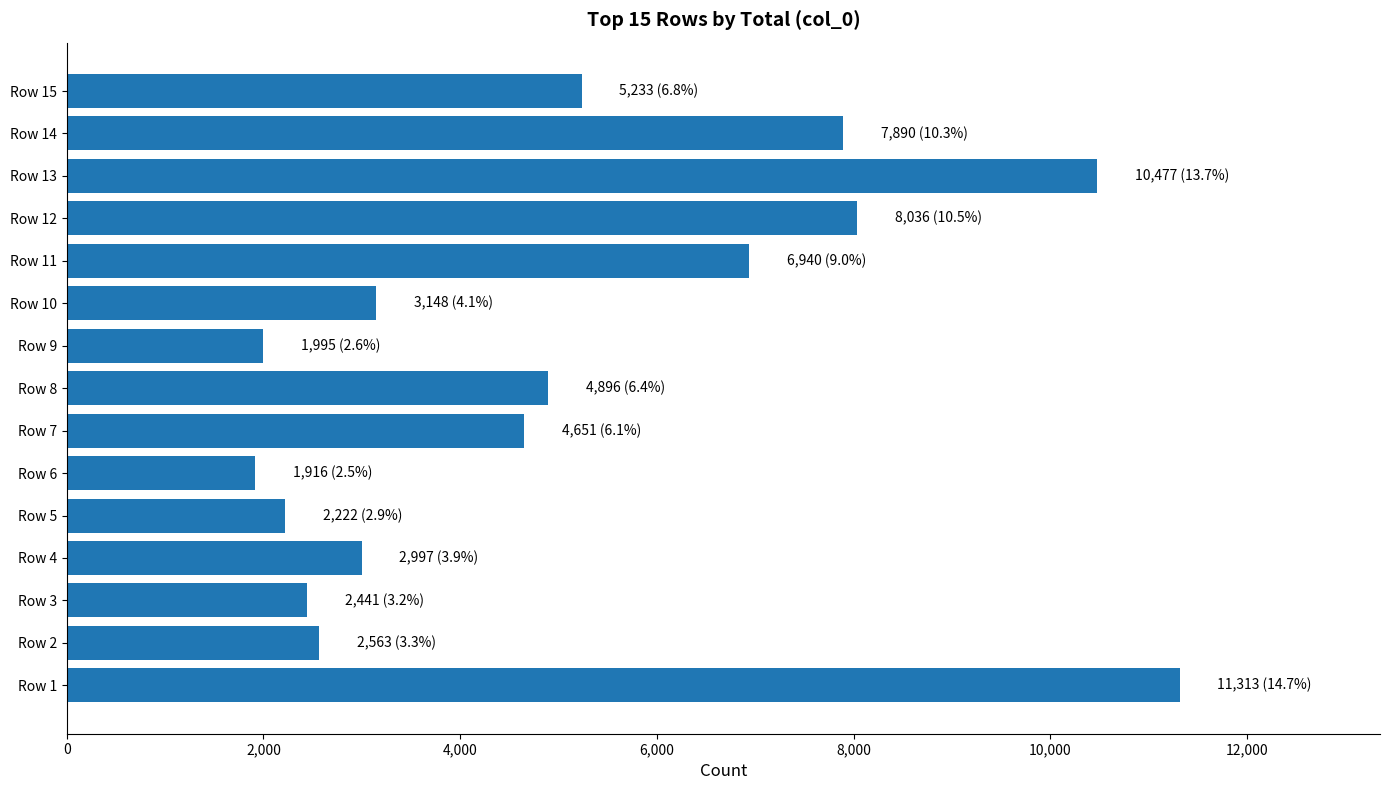

What is the greatest value displayed?

11313